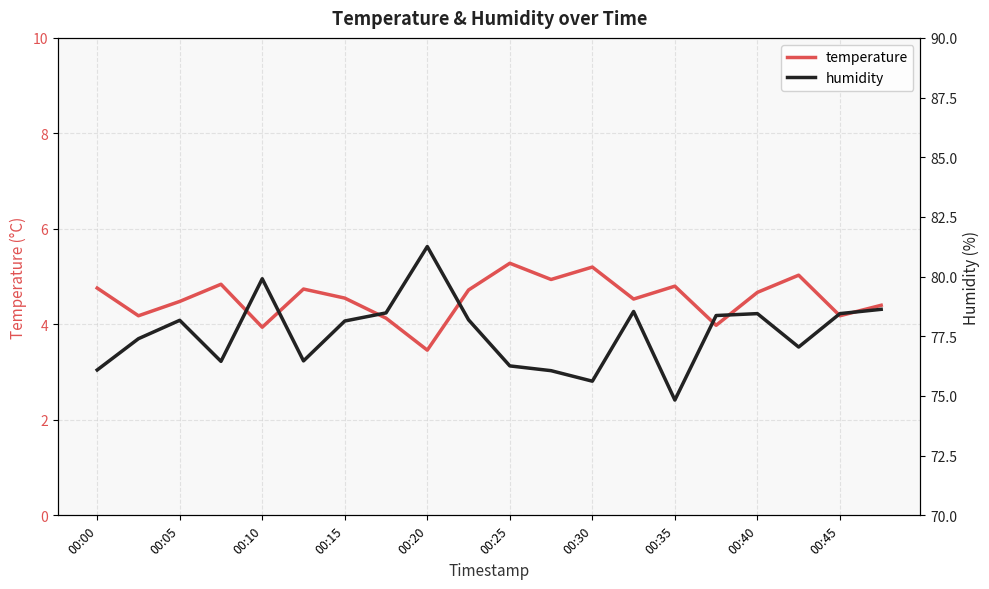

True or false: humidity has more than 1 points higher than both neighbors.

True